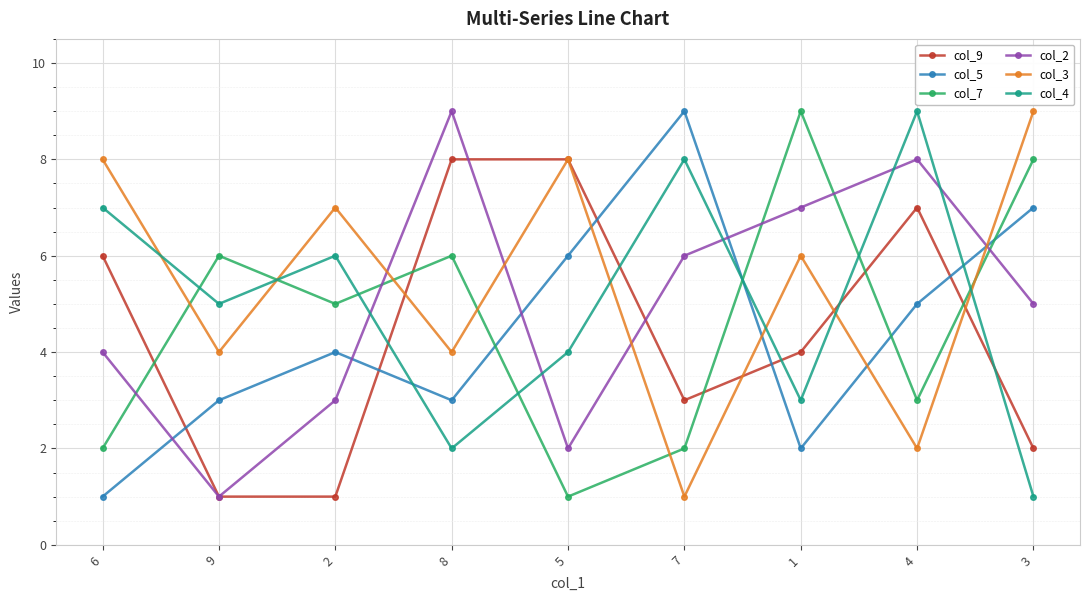

Where is the first local maximum for col_4?

2